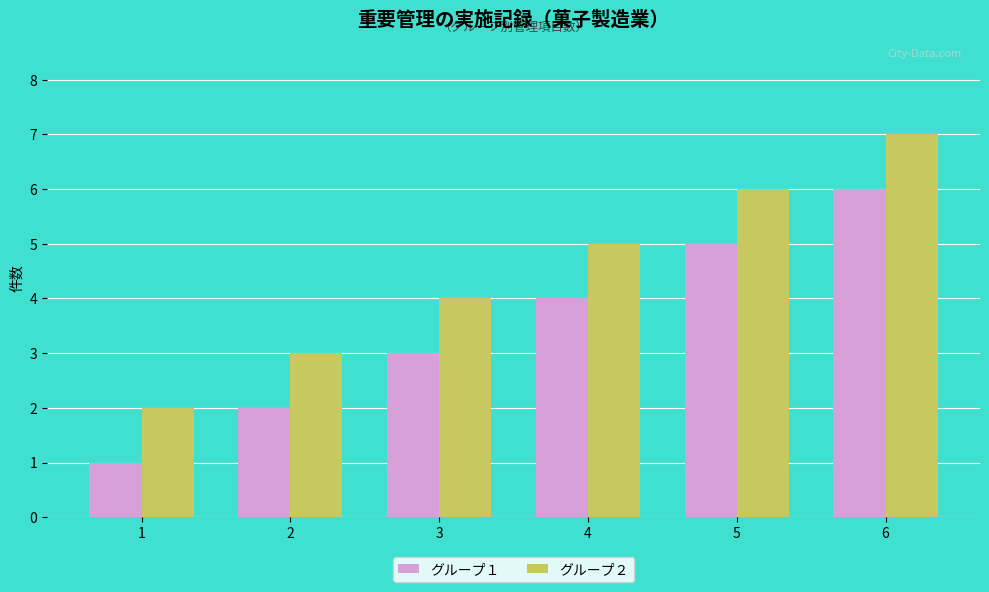

Is it true that グループ１ equals 5 at 5?

True